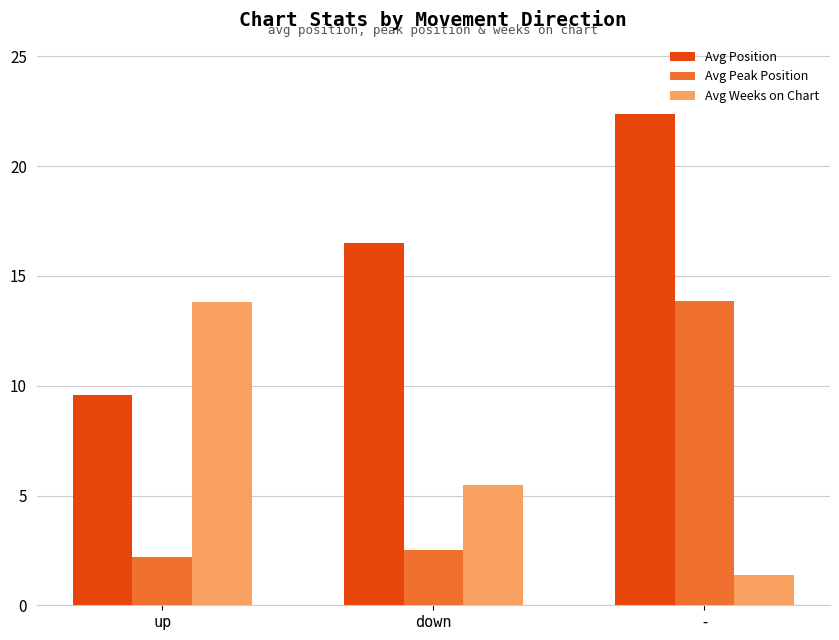

What is the value of the Avg Weeks on Chart bar at the 1st from the left?

13.8